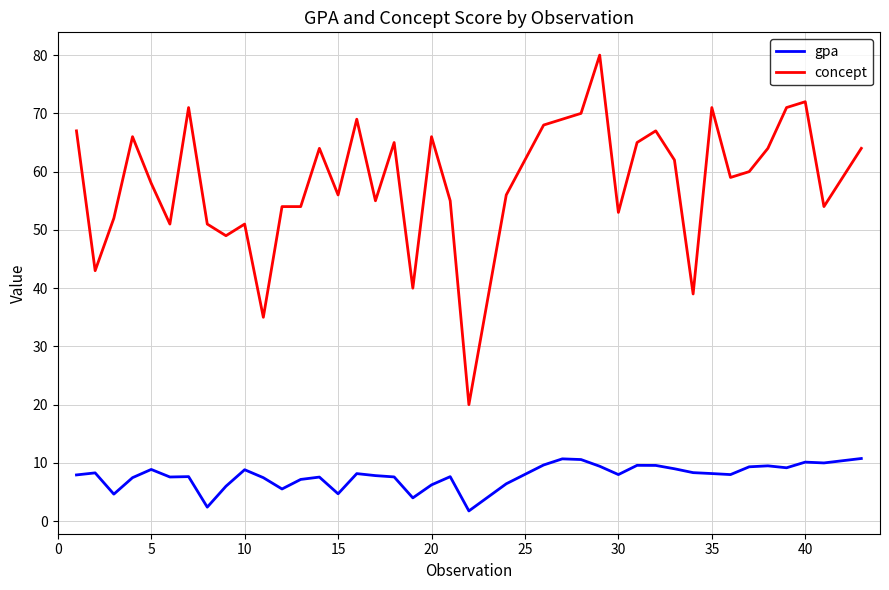

List the series in order of their peak value, lowest first.

gpa, concept